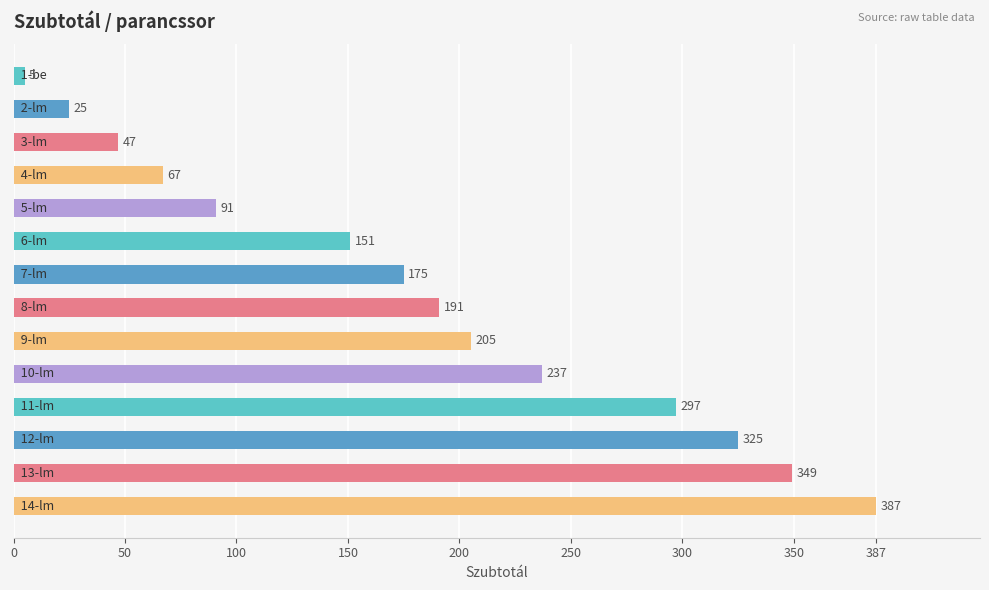

Reading bottom to top, list all the values displayed in this chart.

387	349	325	297	237	205	191	175	151	91	67	47	25	5